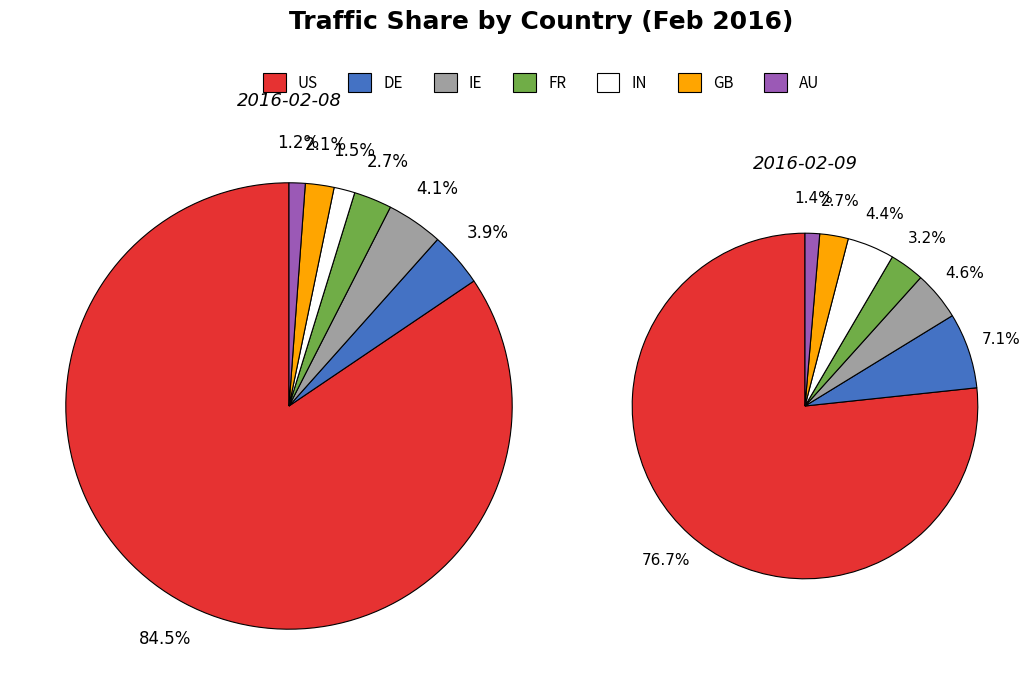

To the nearest percent, what percentage of the pie is IN?

2%